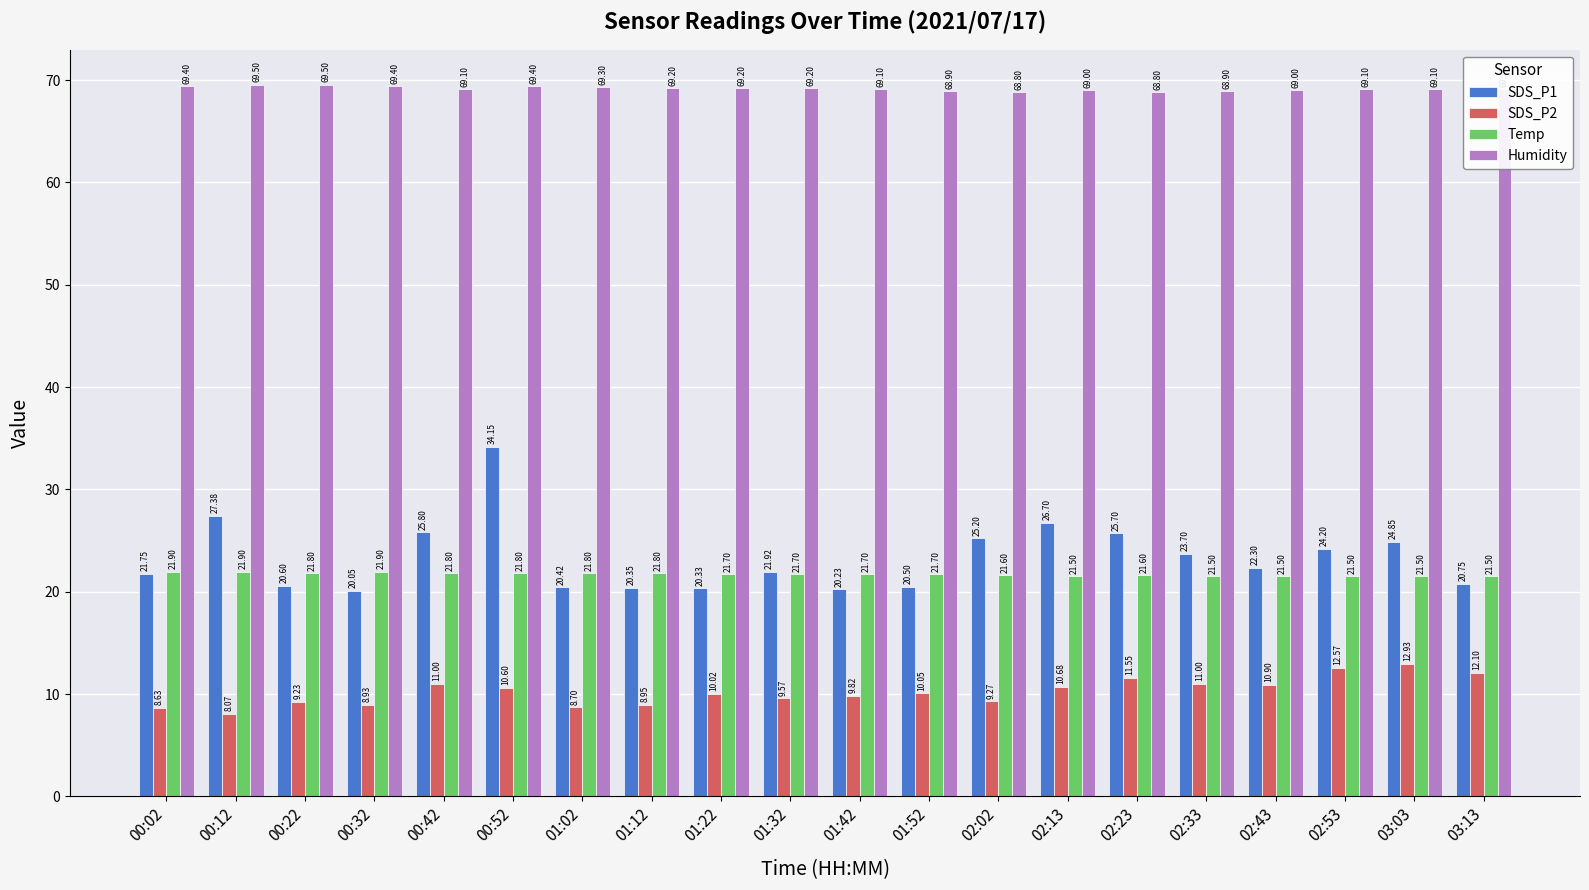

What is the sum of all Temp values?

433.7